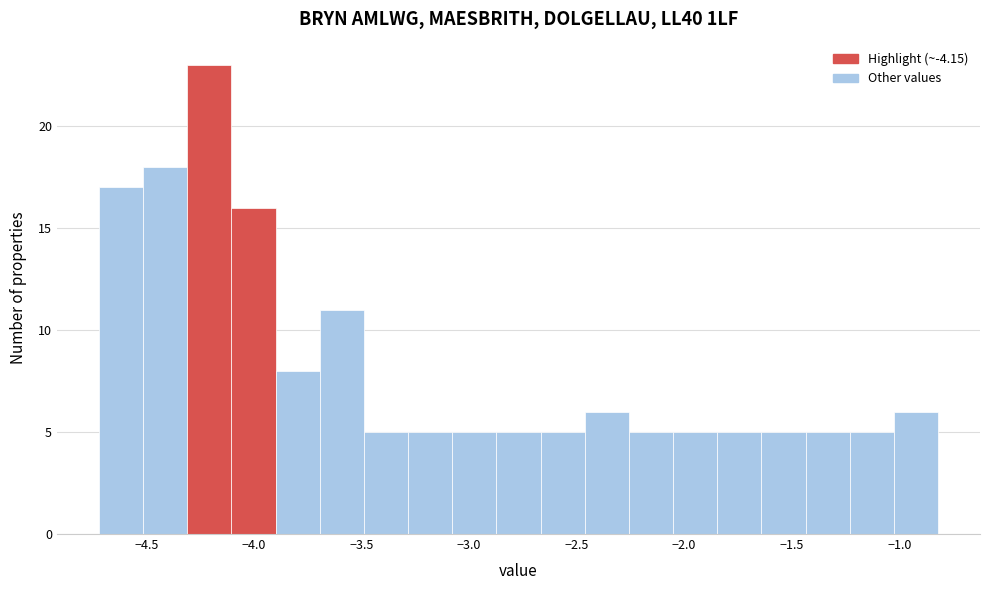

Reading left to right, transcribe this chart: for each bar, give the range it covers on the x-axis and its height. Neither the bar edges nor the heights are printed on the chart, so give them approximately, as read against the axes.

-4.70 to -4.50: 17
-4.50 to -4.30: 18
-4.30 to -4.10: 23
-4.10 to -3.90: 16
-3.90 to -3.70: 8
-3.70 to -3.50: 11
-3.50 to -3.30: 5
-3.30 to -3.10: 5
-3.10 to -2.85: 5
-2.85 to -2.65: 5
-2.65 to -2.45: 5
-2.45 to -2.25: 6
-2.25 to -2.05: 5
-2.05 to -1.85: 5
-1.85 to -1.65: 5
-1.65 to -1.45: 5
-1.45 to -1.25: 5
-1.25 to -1.05: 5
-1.05 to -0.80: 6